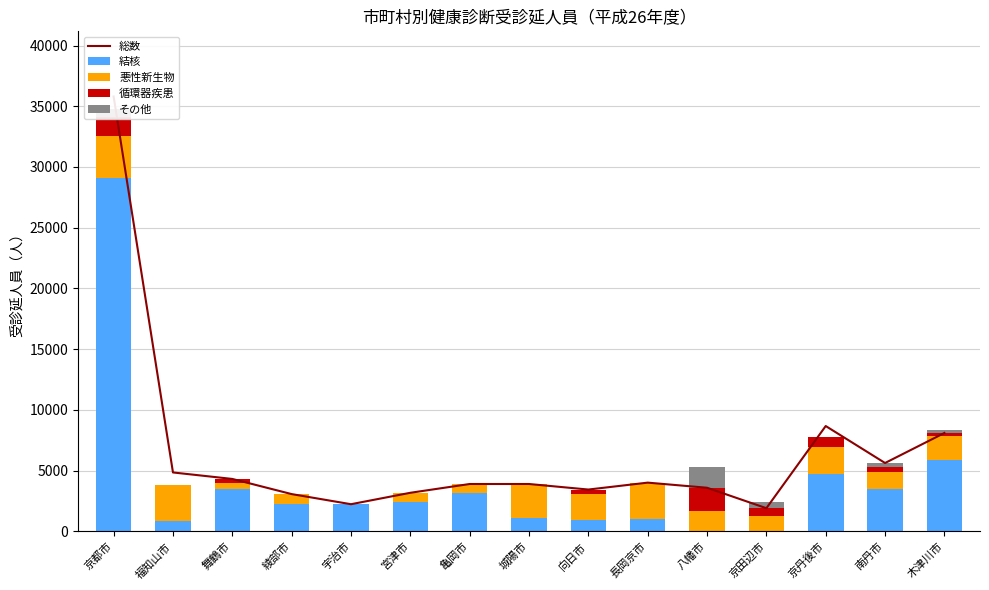

How many values in the 循環器疾患 series are below 208?

7